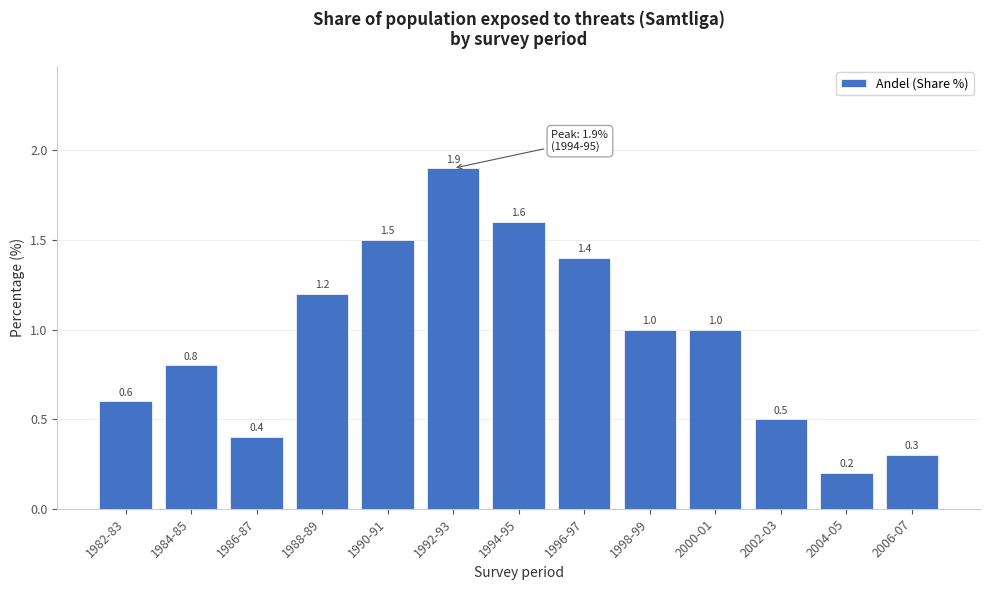

Reading right to left, what are all the values shown in this chart?

0.3	0.2	0.5	1.0	1.0	1.4	1.6	1.9	1.5	1.2	0.4	0.8	0.6